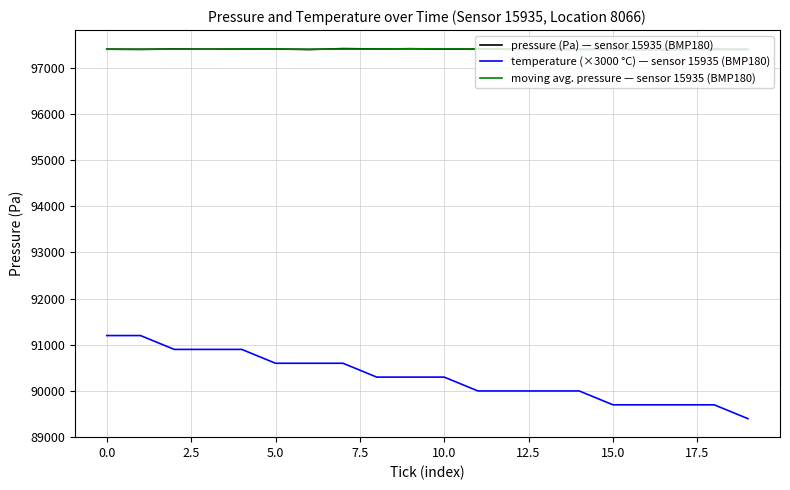

Which series has the widest spread of values?

temperature (×3000 °C) — sensor 15935 (BMP180)